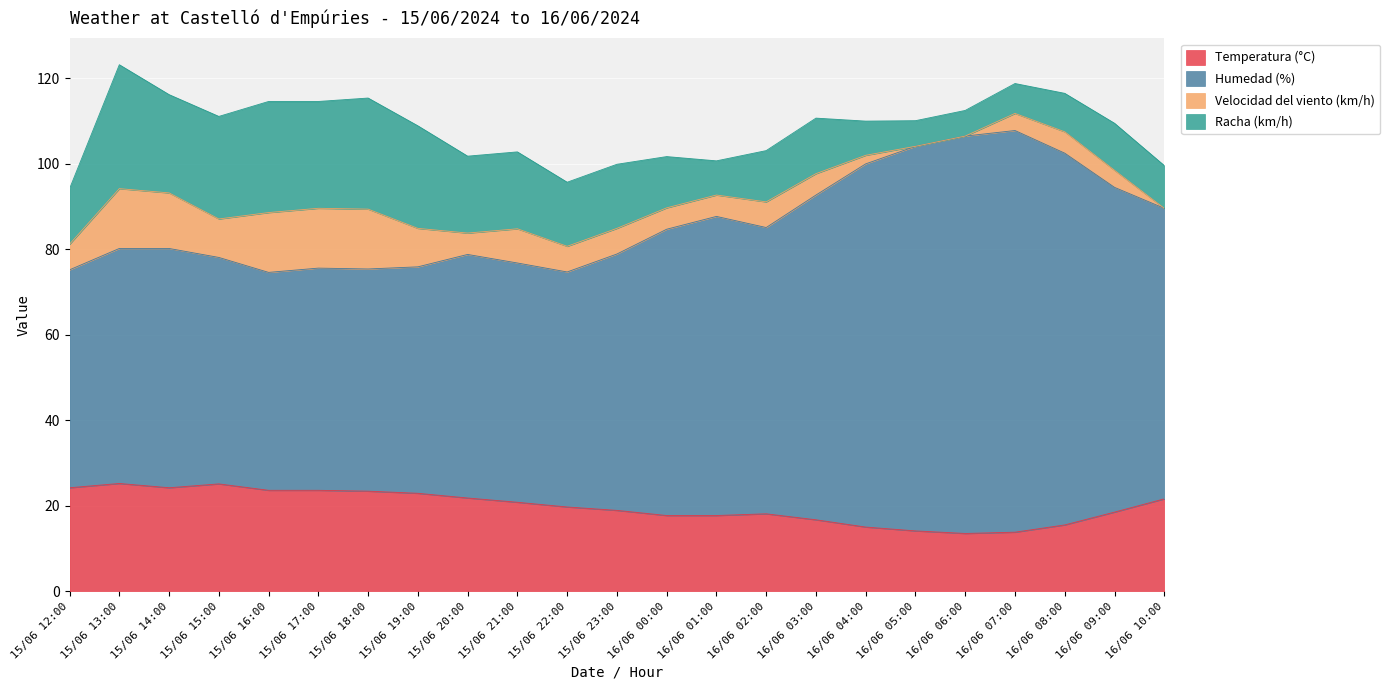

The Temperatura (°C) series shows 14.1 at 16/06 05:00. True or false?

True